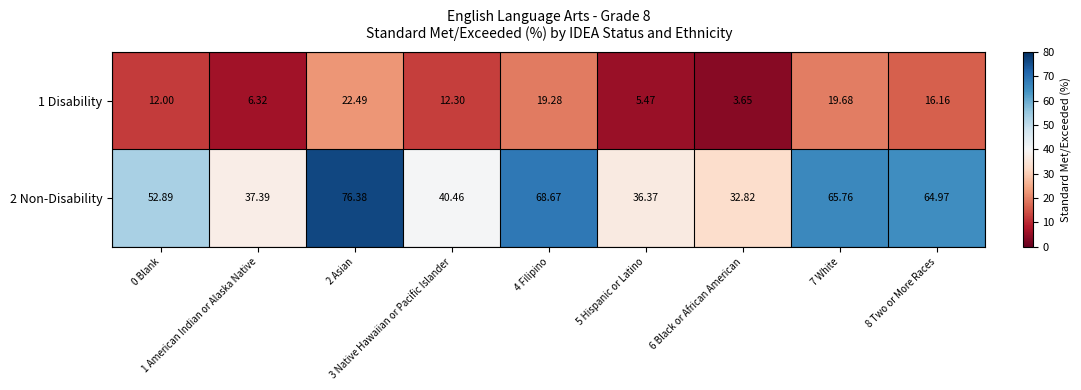

How many values in the 2 Non-Disability series are below 52?

4